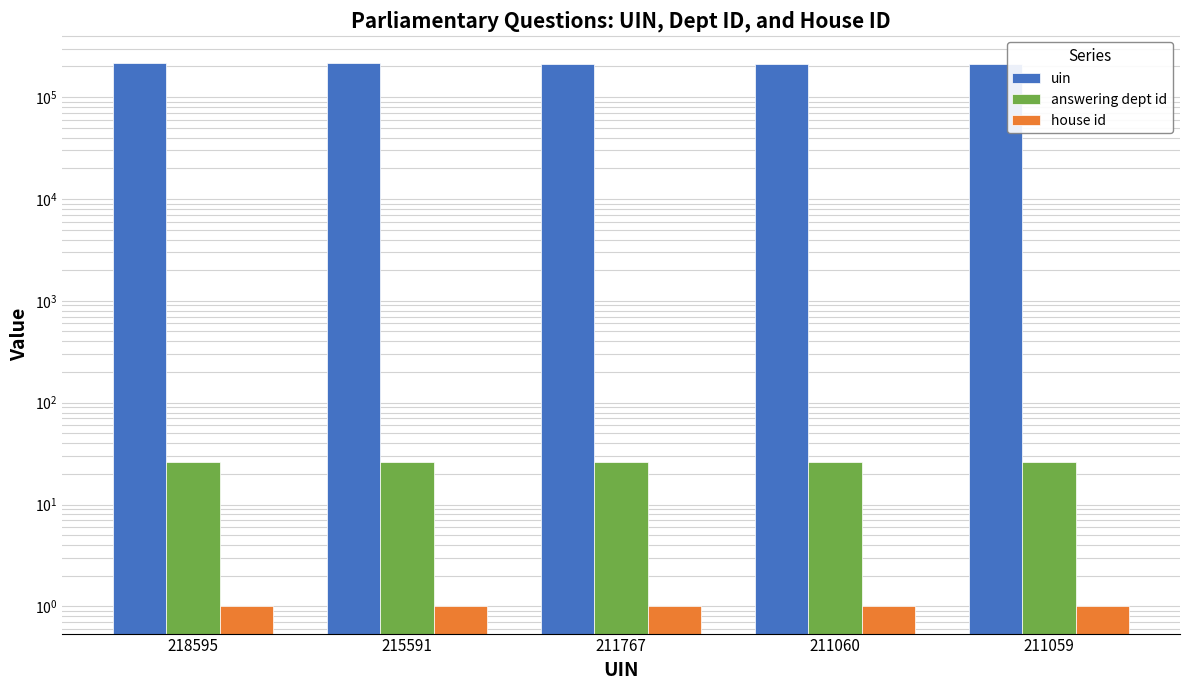

What is the difference between the highest and lowest values at 215591?

215590